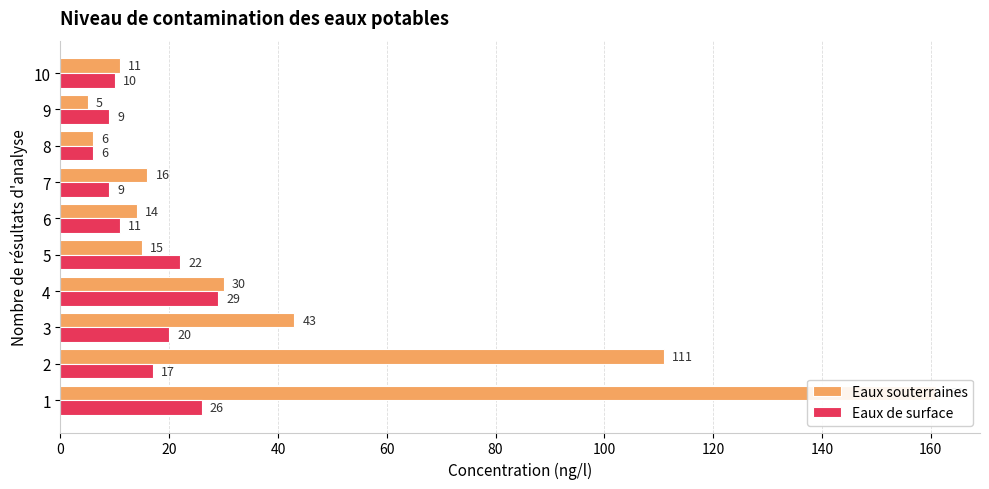

Is it true that Eaux de surface equals 45 at 1?

False